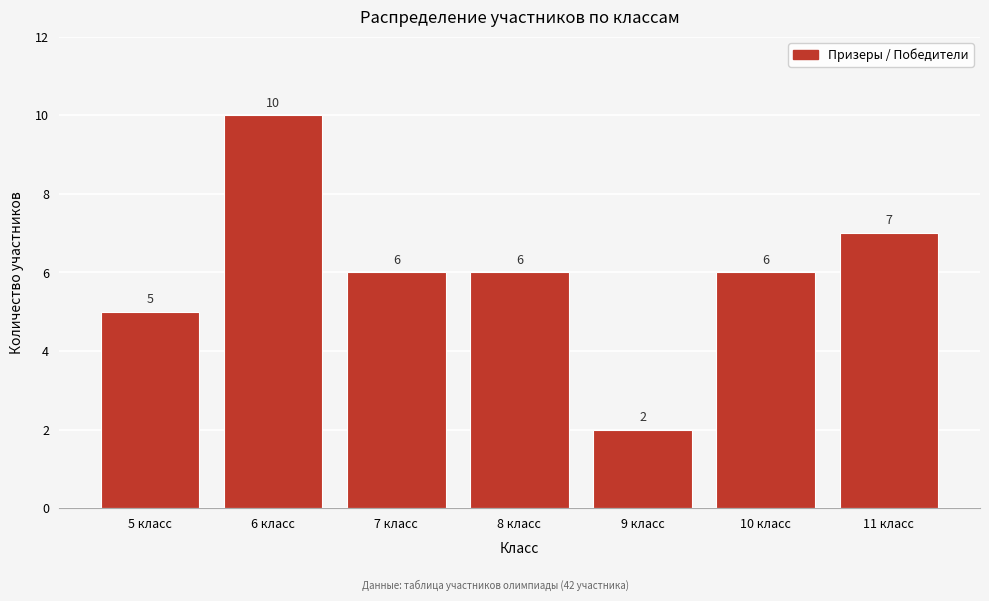

Reading right to left, transcribe all the data shown in this chart.

11 класс=7	10 класс=6	9 класс=2	8 класс=6	7 класс=6	6 класс=10	5 класс=5